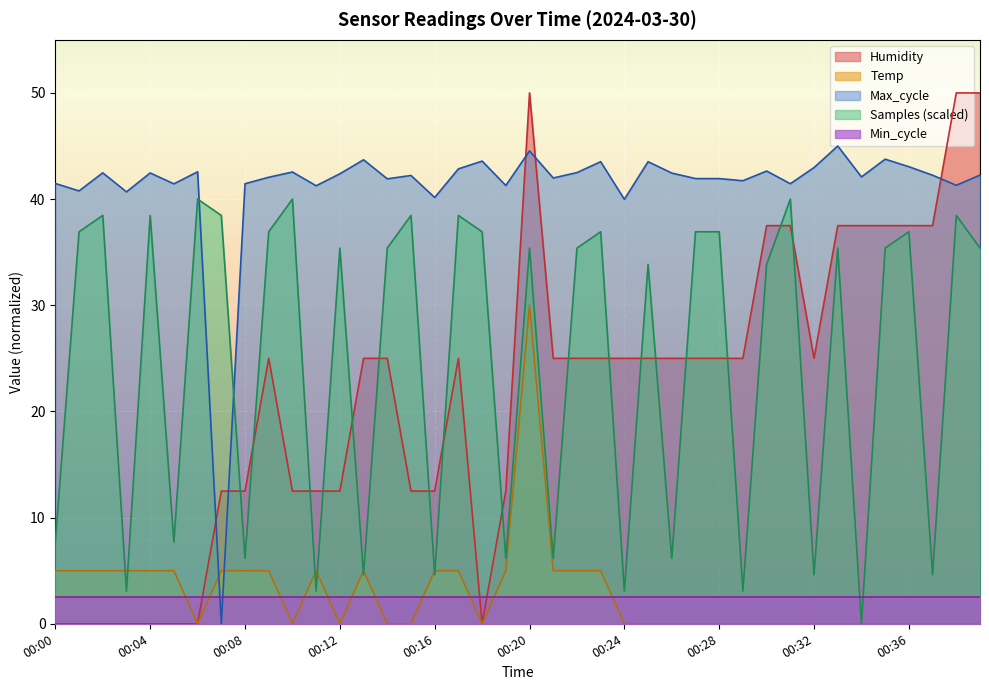

The Samples (scaled) series shows 8.0 at 00:16. True or false?

False